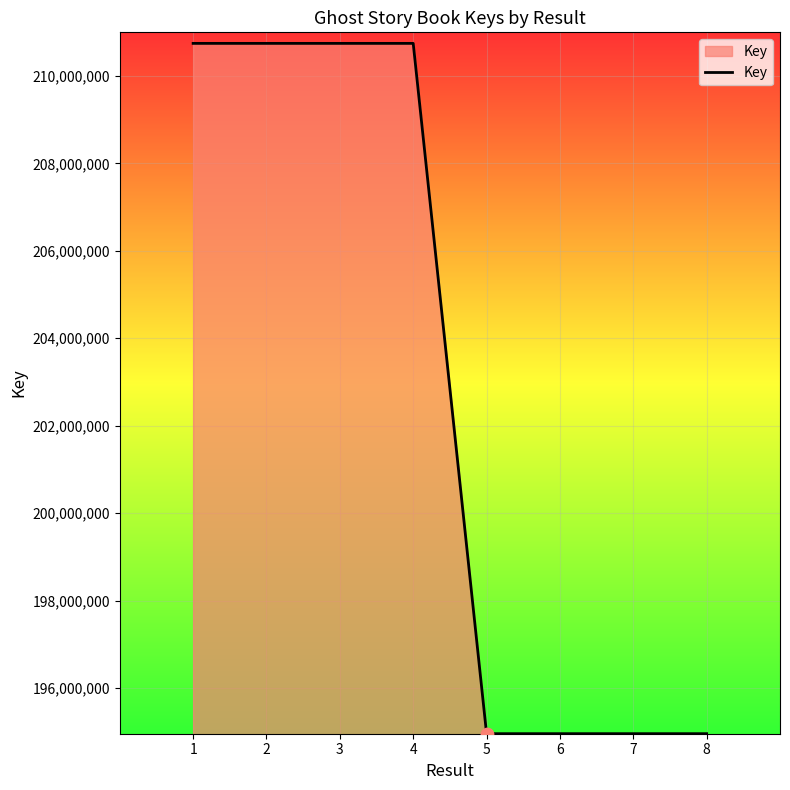

What is the change in value from 2 to 5?

-15794384